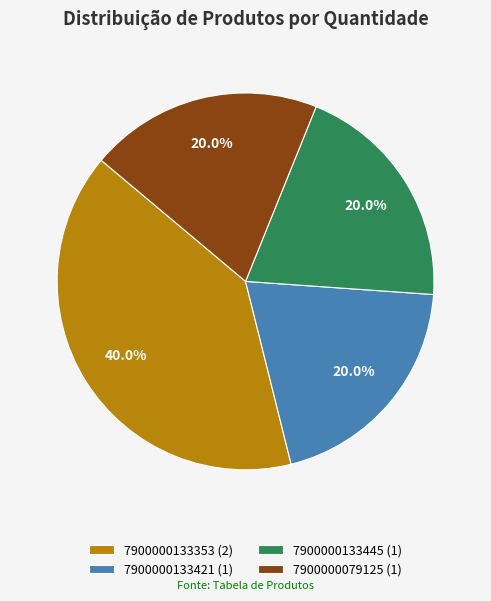

To the nearest percent, what is the difference between the 7900000133445 and 7900000133353 slice percentages?

20%